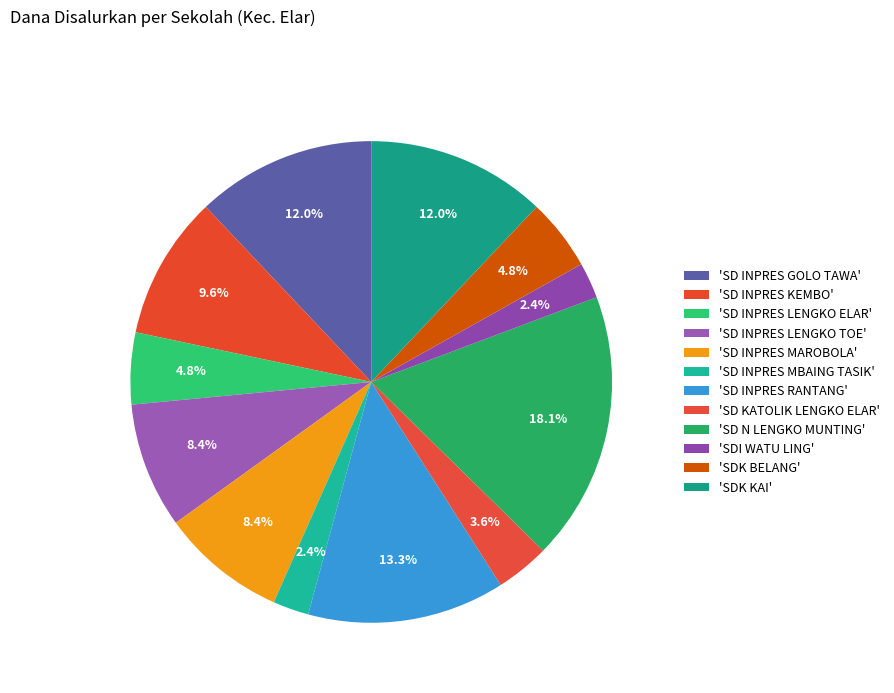

How many segments does this pie chart have?

12